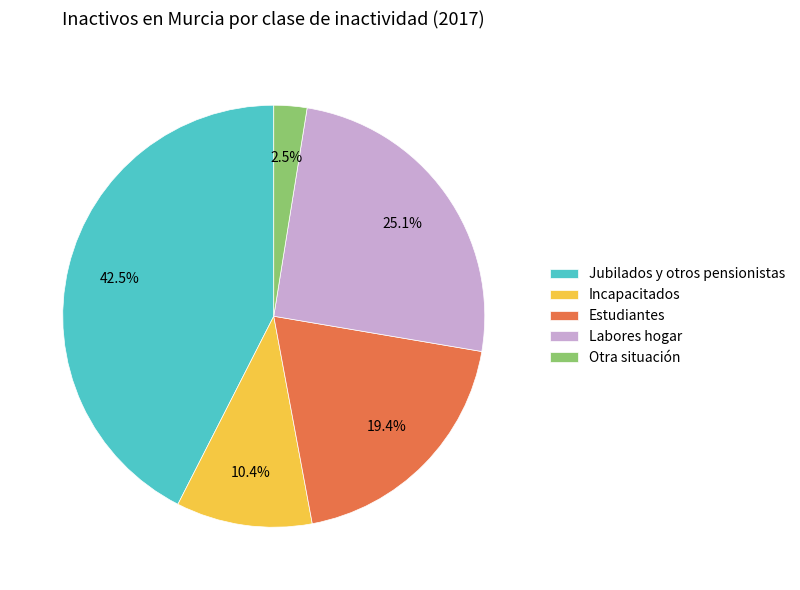

To the nearest percent, what percentage of the pie is Incapacitados?

10%